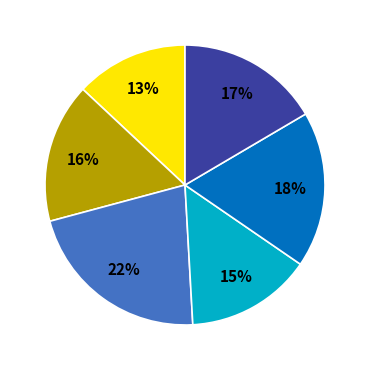

Does any single category account for the majority?

No